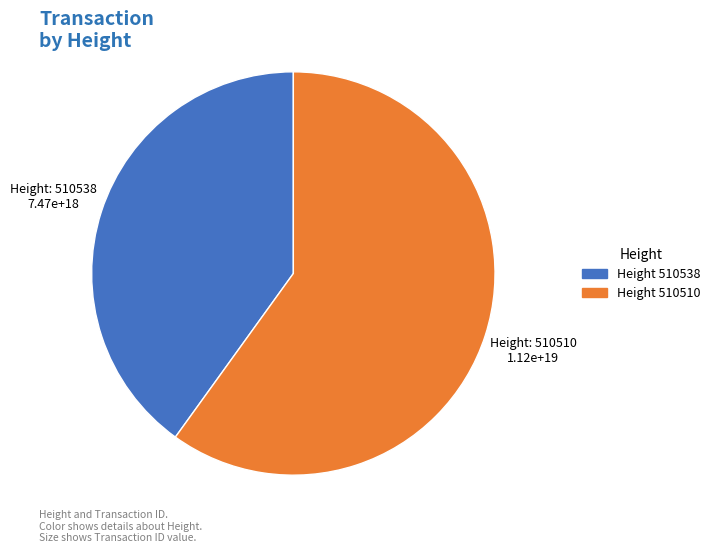

Rank the categories by value from highest to lowest.

Height 510510, Height 510538